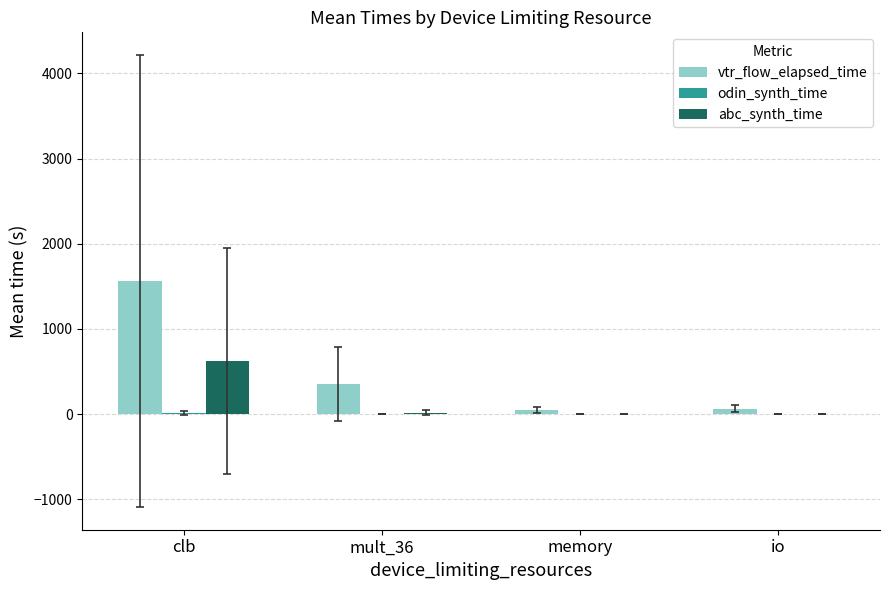

At which category is the sum across all series the highest?

clb